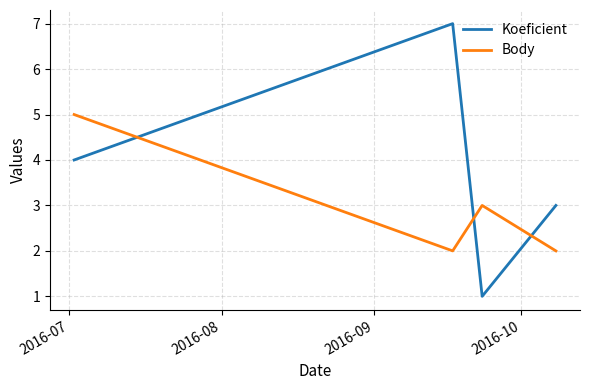

At how many categories does at least one series exceed 6?

1